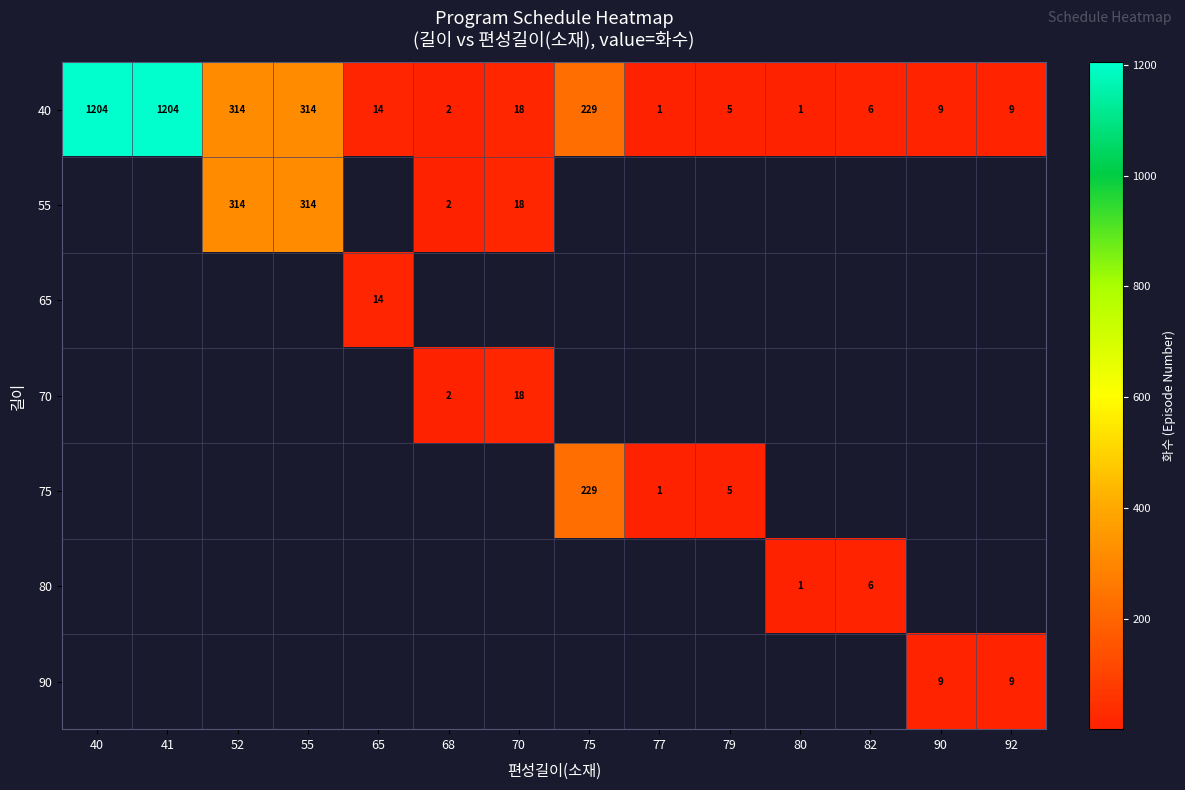

True or false: 70 has a value of 1 at 68.

False